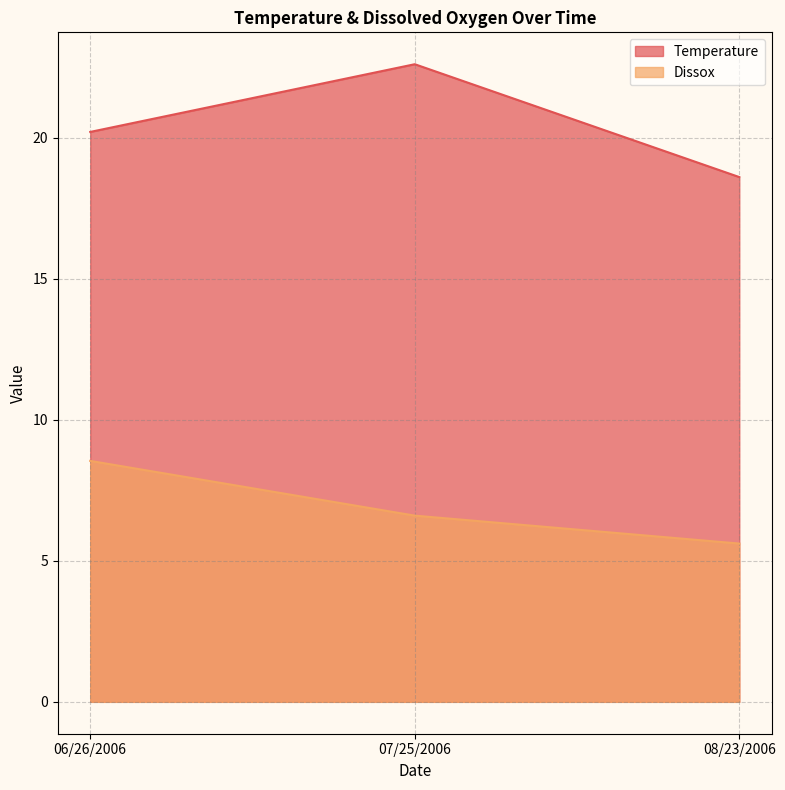

Which series has the largest range (max minus min)?

Temperature